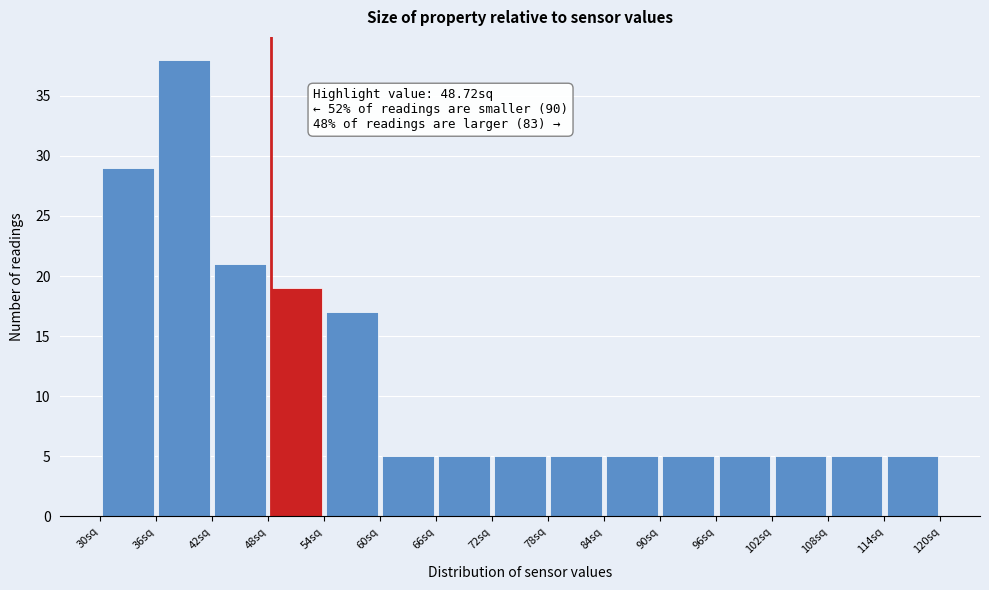

Over which range of the x-axis is the bar tallest?

36 to 42